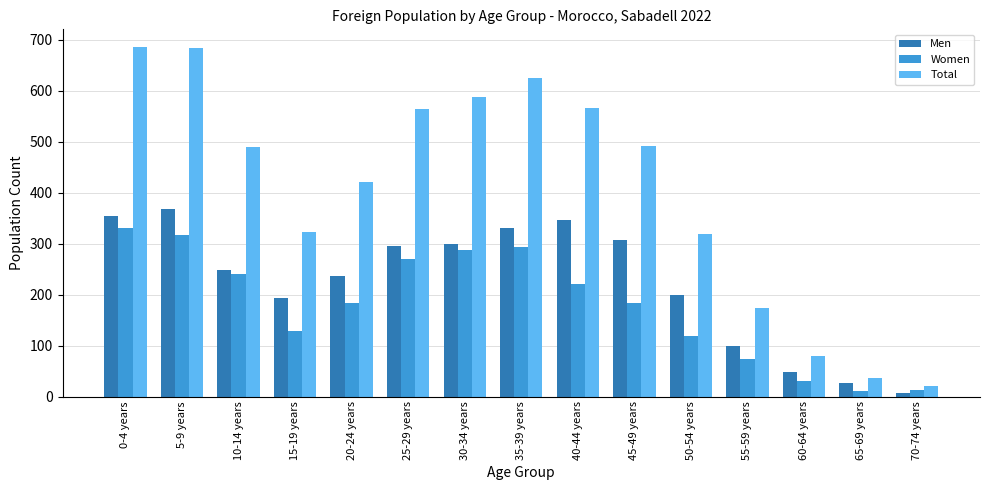

Between 40-44 years and 65-69 years, which series saw the biggest shift?

Total